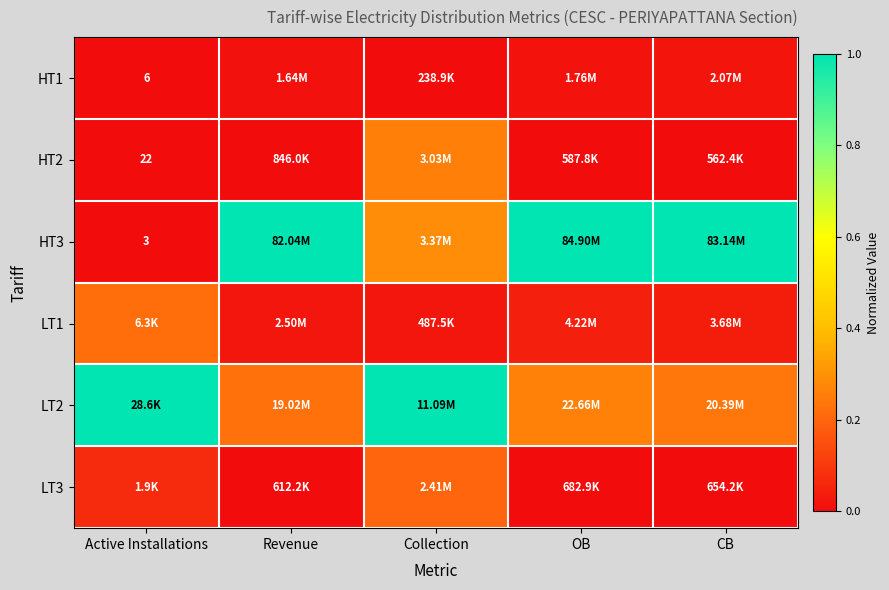

How many distinct data groups are displayed?

6